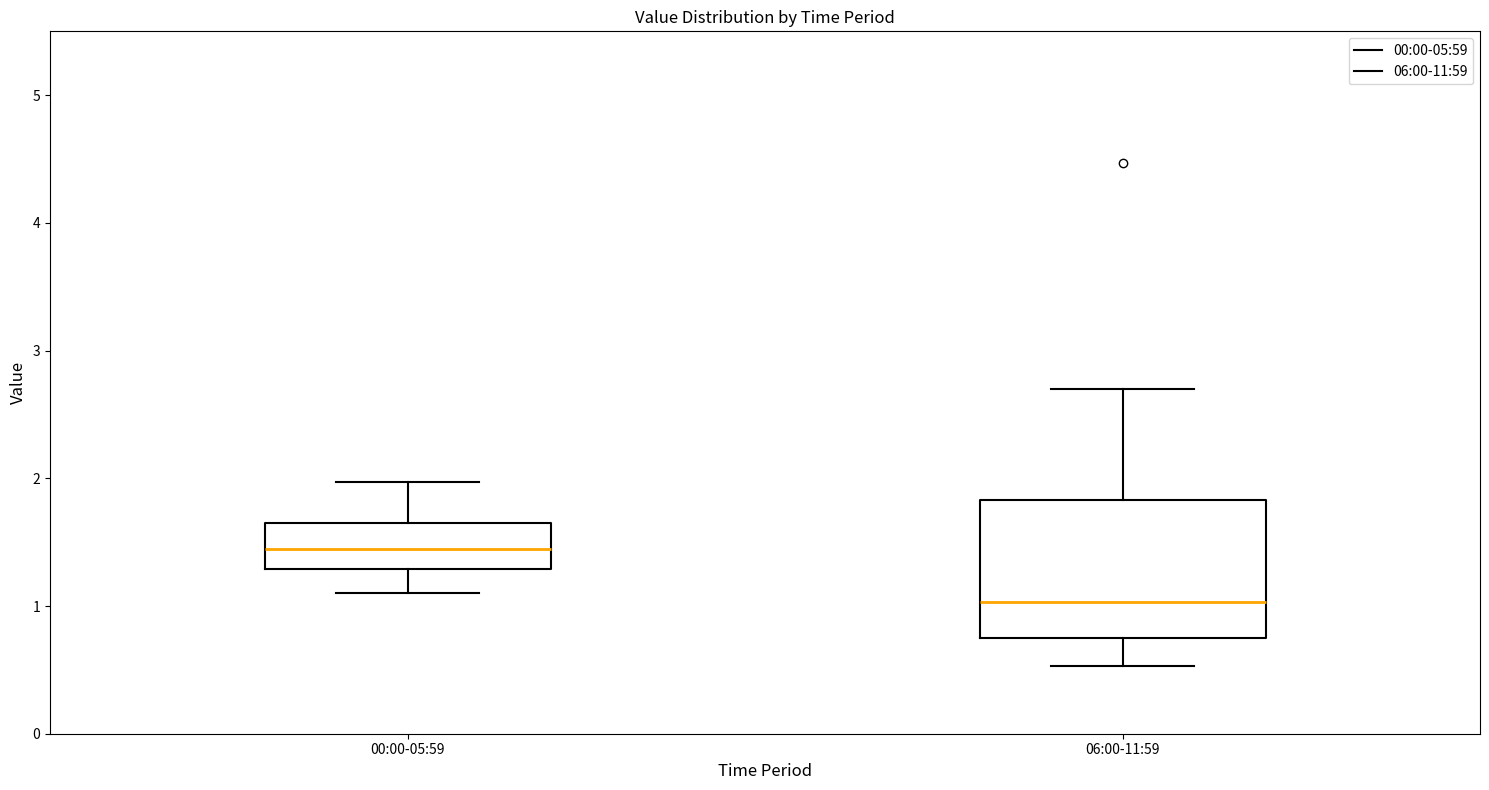

Where does the upper whisker of the box for 00:00-05:59 end on the y-axis? The values are not printed on the chart, so give them approximately, as read against the axis.

2.0